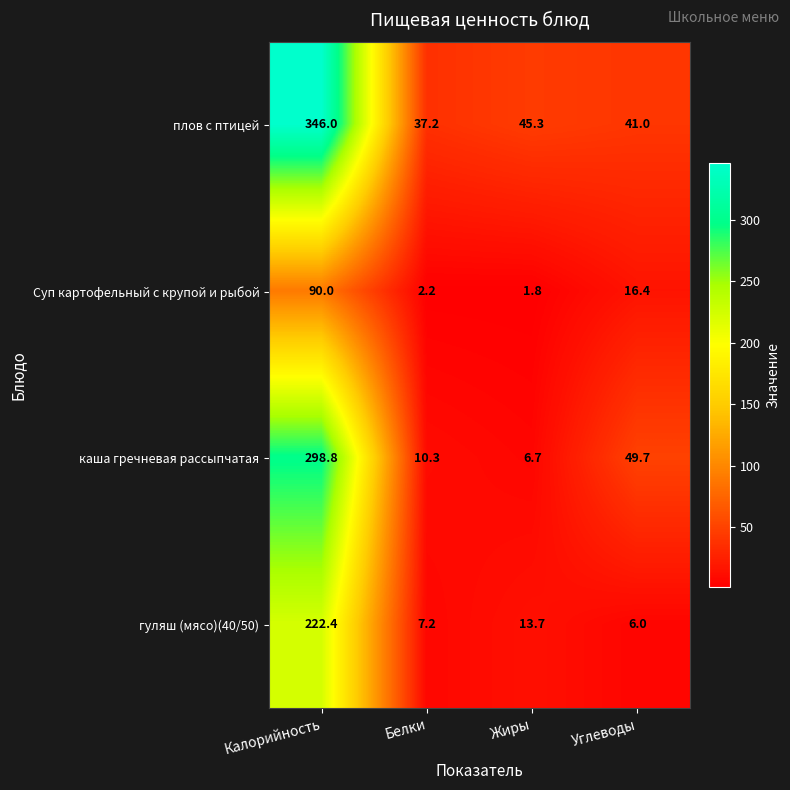

Is the value of гуляш (мясо)(40/50) at Жиры greater than the value of Суп картофельный с крупой и рыбой at Углеводы?

No